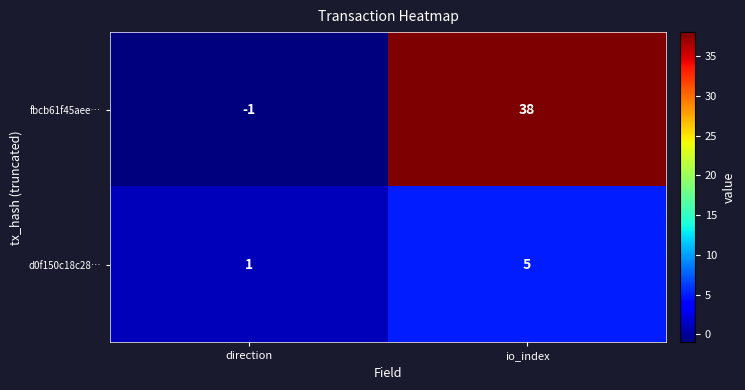

List the series in order of their peak value, highest first.

fbcb61f45aee…, d0f150c18c28…